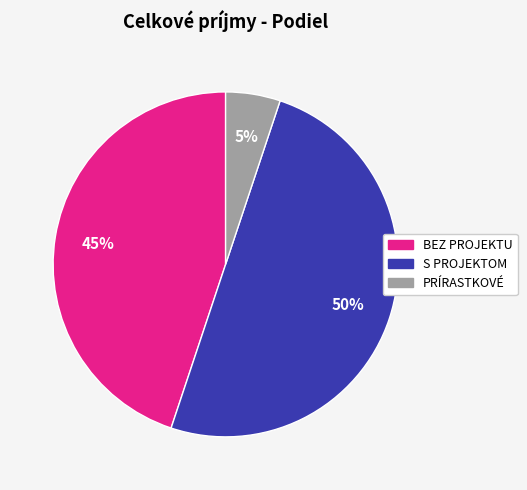

What is the ratio of the value at BEZ PROJEKTU to the value at S PROJEKTOM?

0.9